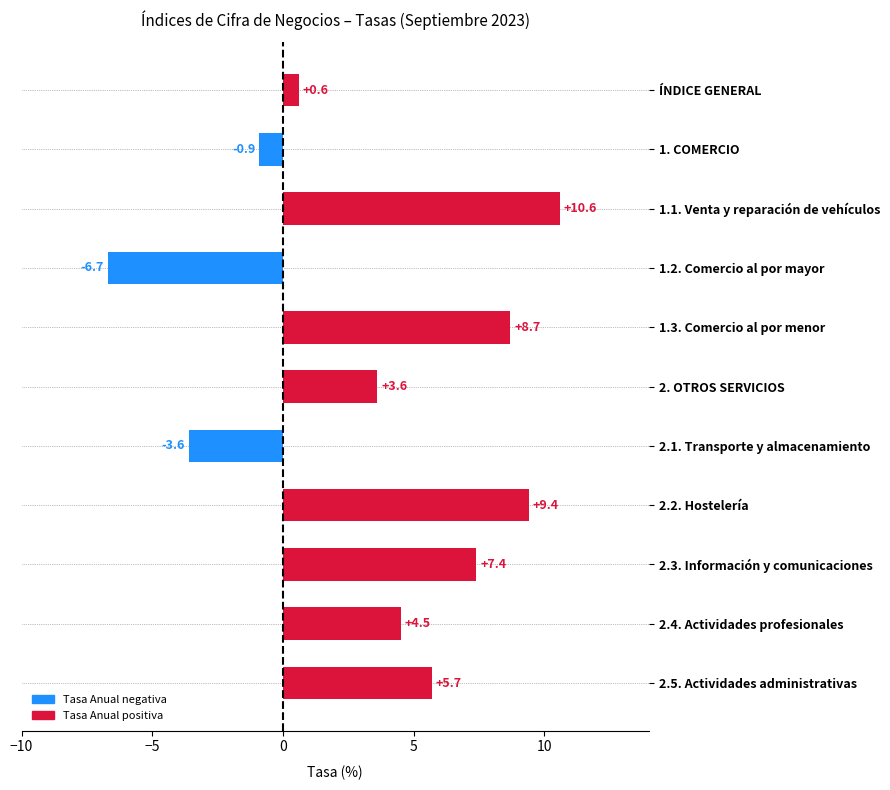

What is the difference between the values at 2.5. Actividades administrativas and 2.4. Actividades profesionales?

1.2